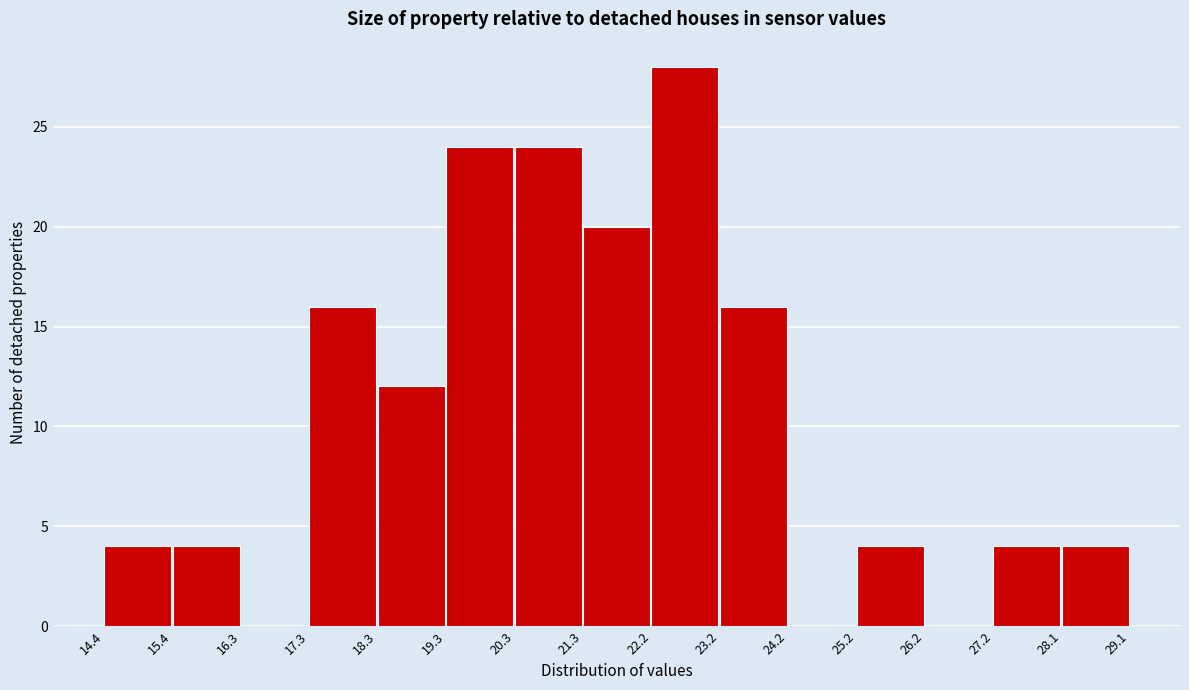

Reading left to right, list every bar in this chart as the range it spans on the x-axis followed by its height. The values are not printed on the chart, so give them approximately, as read against the axis.

14.4 to 15.4: 4
15.4 to 16.3: 4
16.3 to 17.3: 0
17.3 to 18.3: 16
18.3 to 19.3: 12
19.3 to 20.3: 24
20.3 to 21.3: 24
21.3 to 22.2: 20
22.2 to 23.2: 28
23.2 to 24.2: 16
24.2 to 25.2: 0
25.2 to 26.2: 4
26.2 to 27.2: 0
27.2 to 28.1: 4
28.1 to 29.1: 4